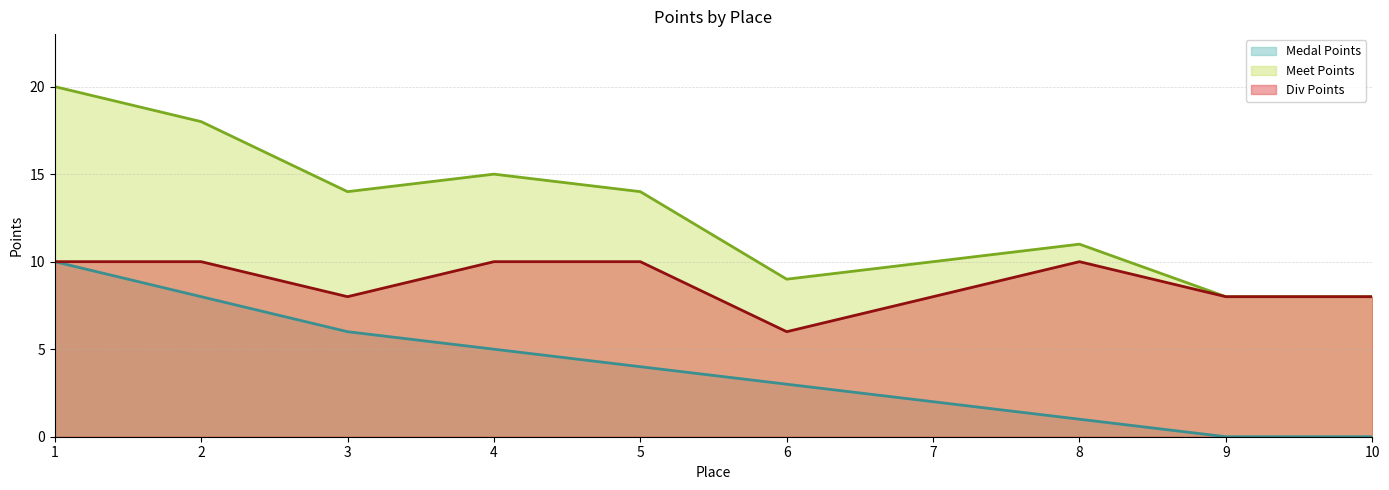

True or false: Medal Points has more than 1 points higher than both neighbors.

False